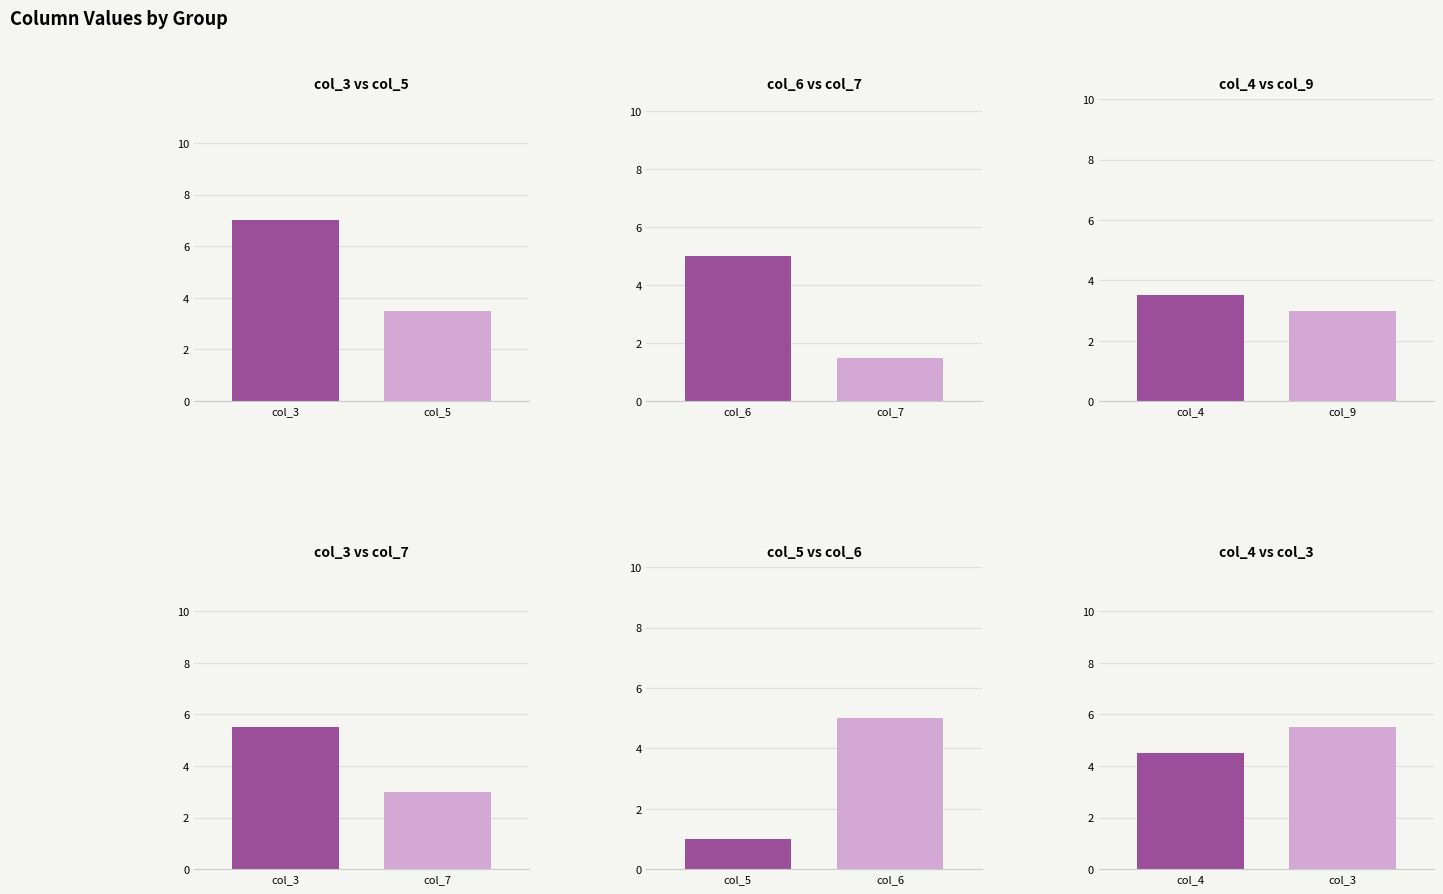

Is the value of col_3 at 5 greater than the value of col_4 at 6?

No